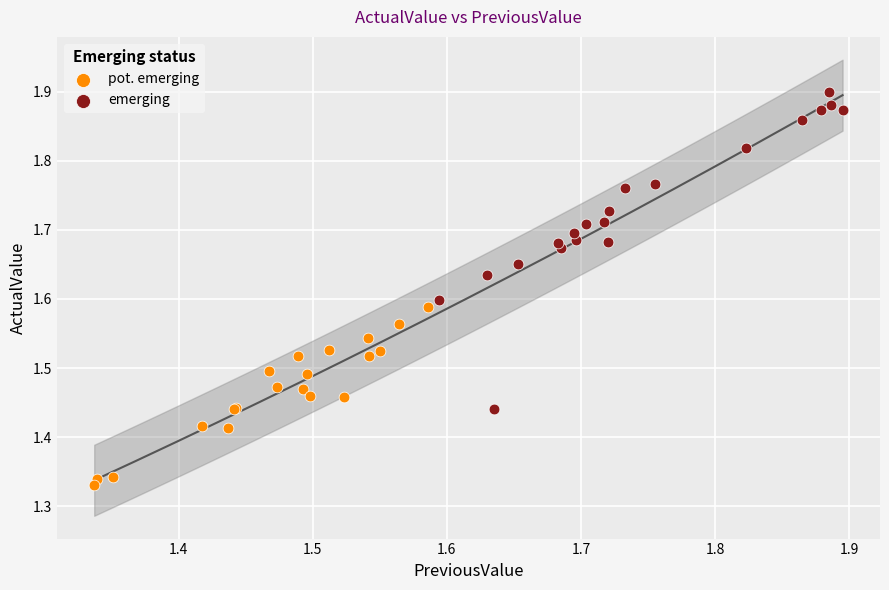

Which series contains the highest Y value?

emerging